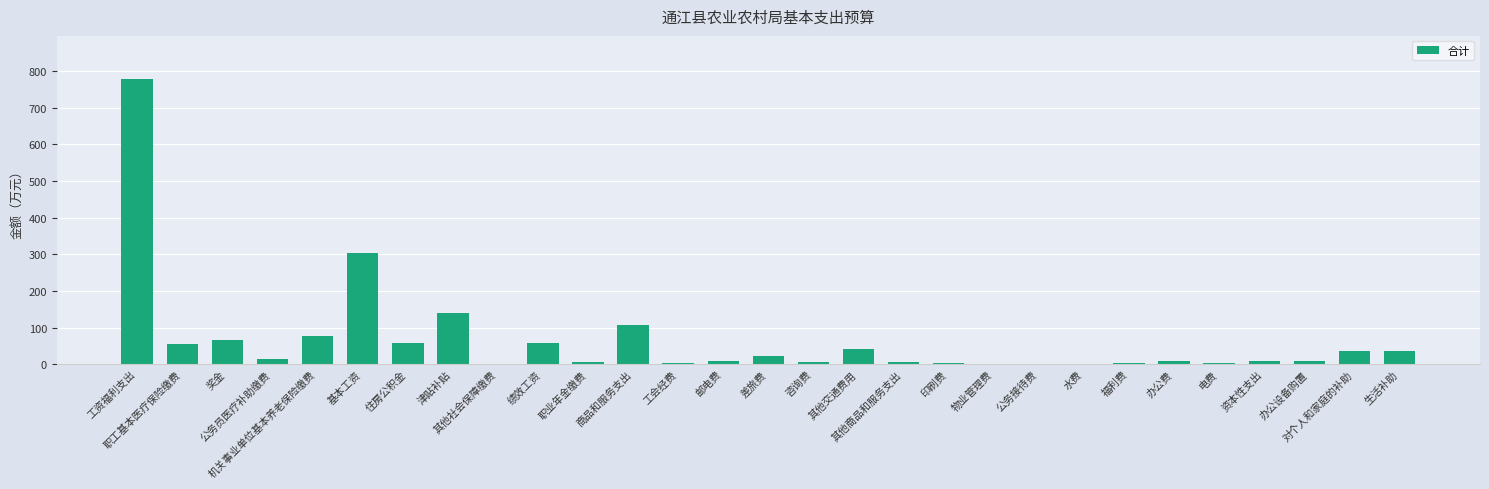

Are the bars horizontal?

No